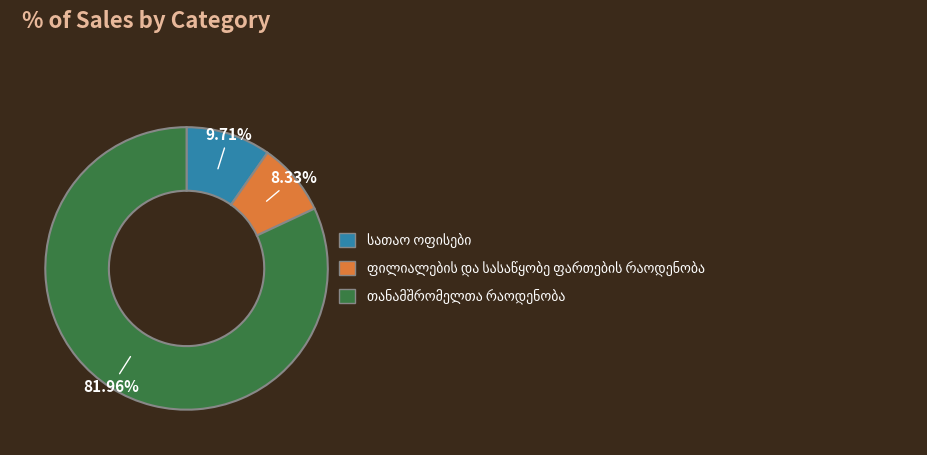

Does any single category account for the majority?

Yes